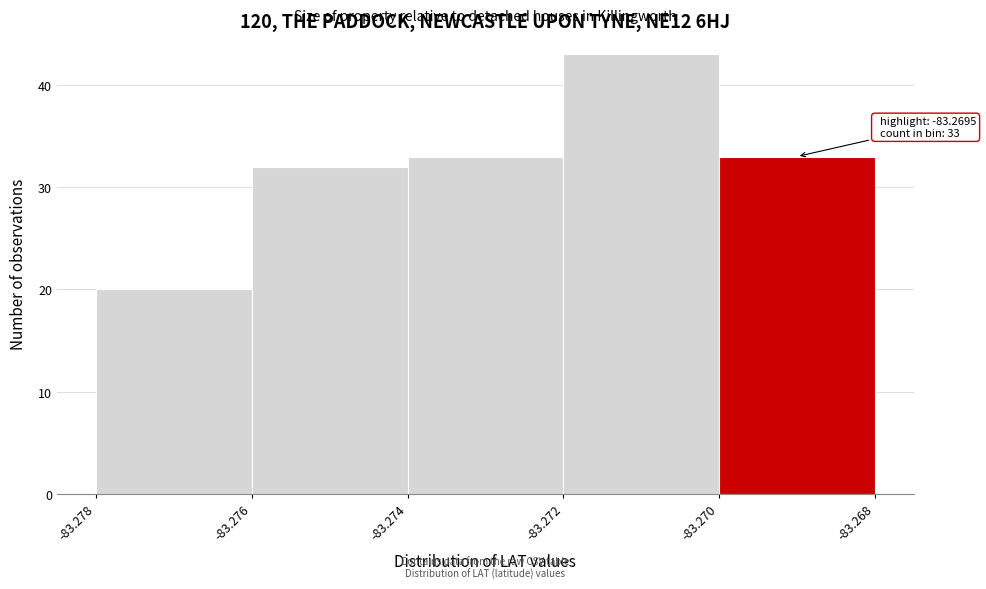

Over which range of the x-axis is the bar tallest?

-83.272 to -83.270